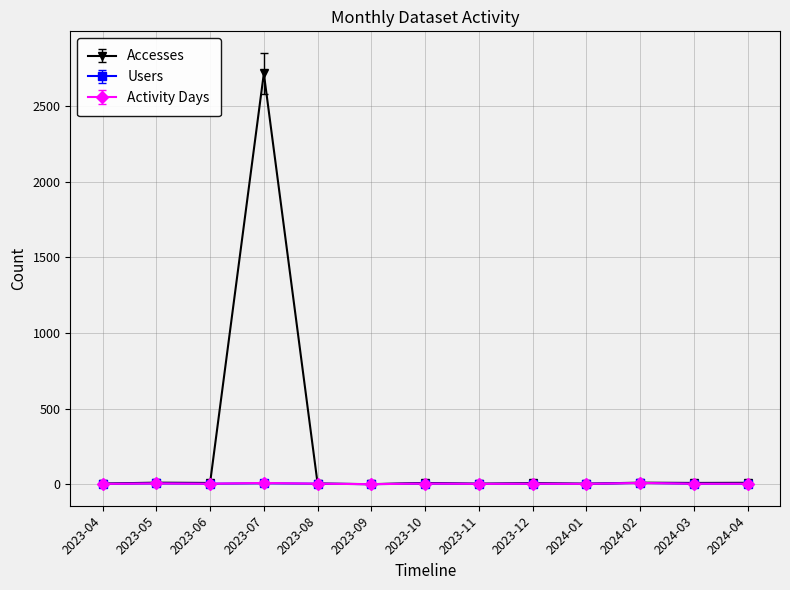

What is the difference between the maximum and minimum values in the Accesses series?

2715